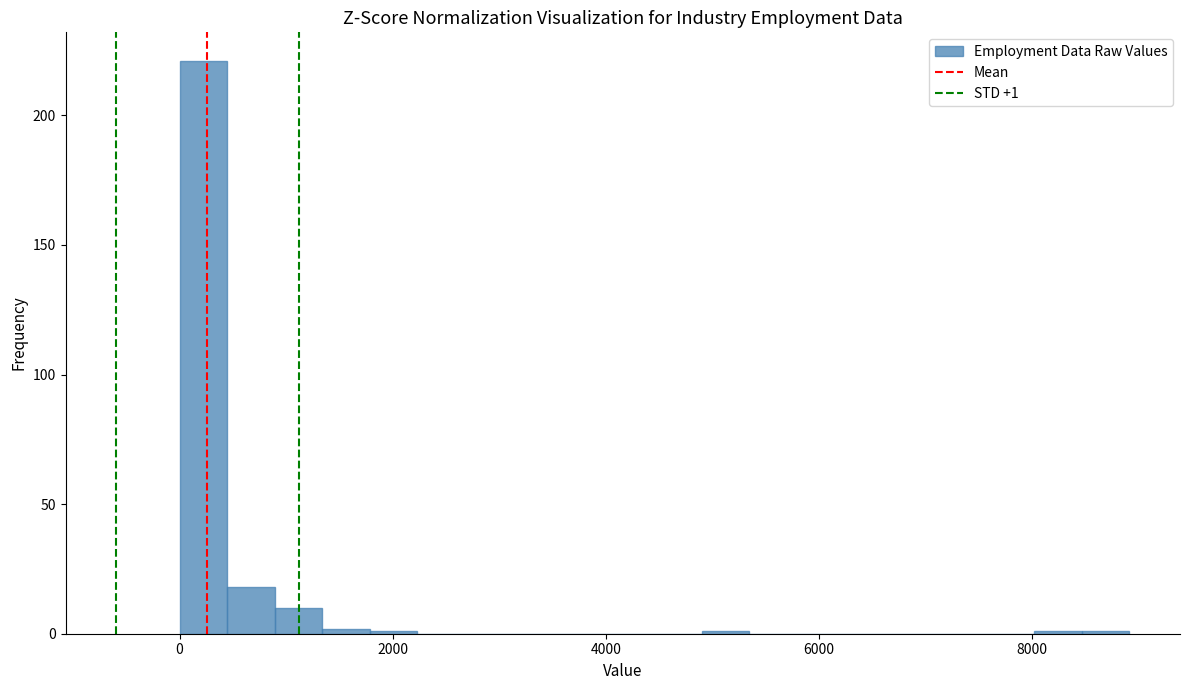

Around what value on the x-axis is the tallest bar? Give the approximate position of its centre, as read against the axis.

200